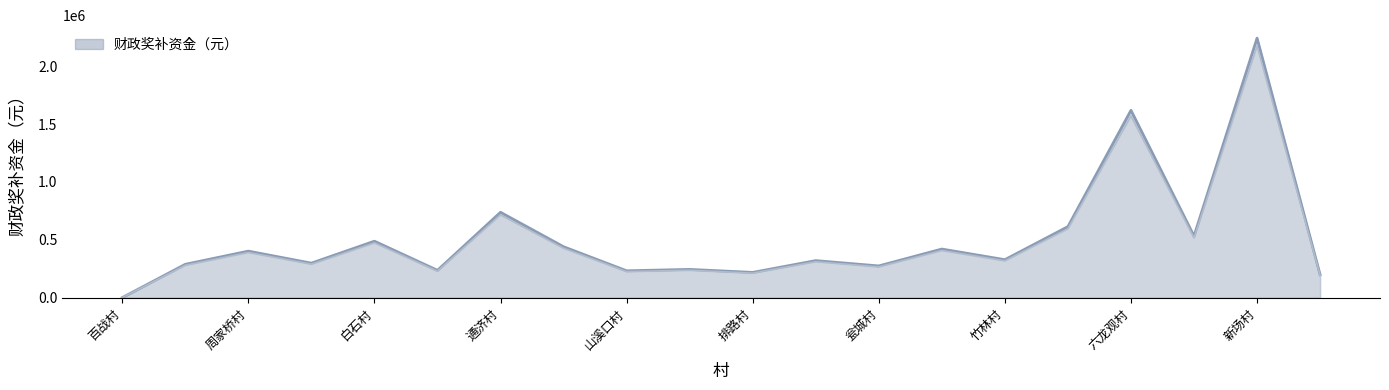

How many values are above zero?

19